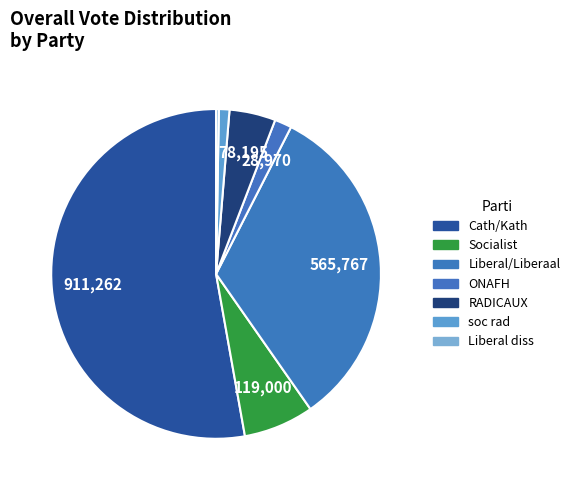

Is it true that soc rad is 16% of the pie?

False